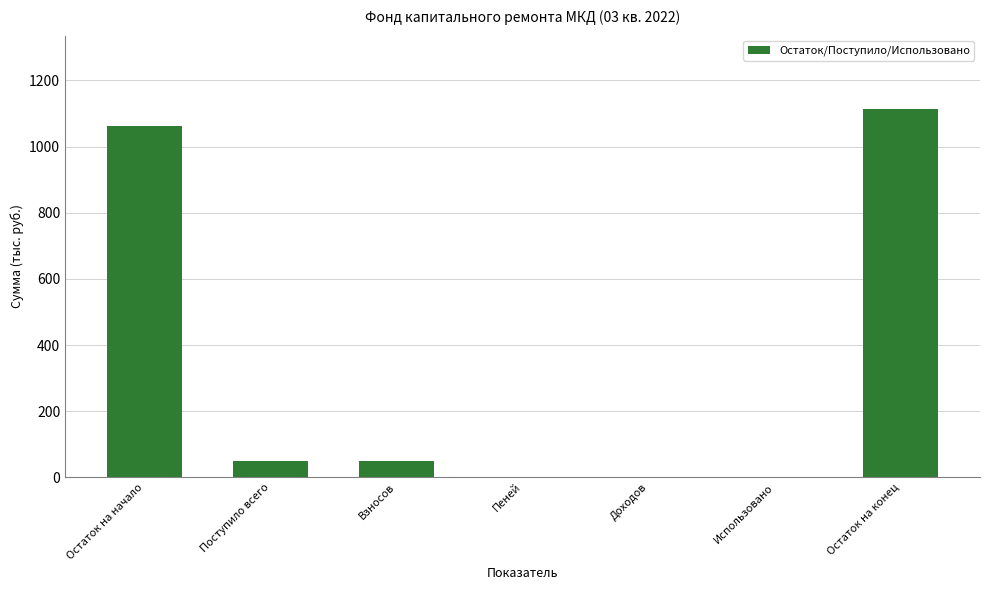

What is the sum of all values?

2276.3